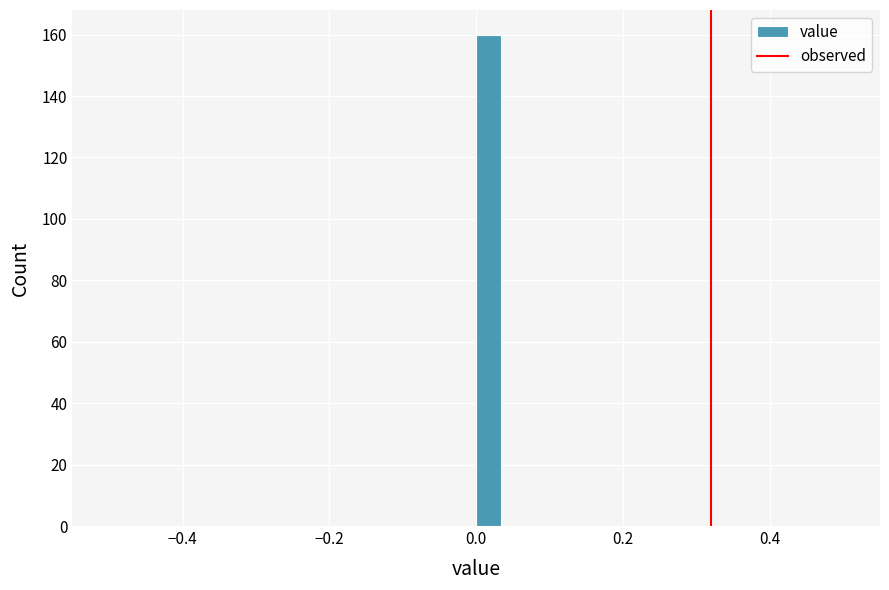

Read against the x-axis, roughly where is the centre of the tallest bar?

0.02